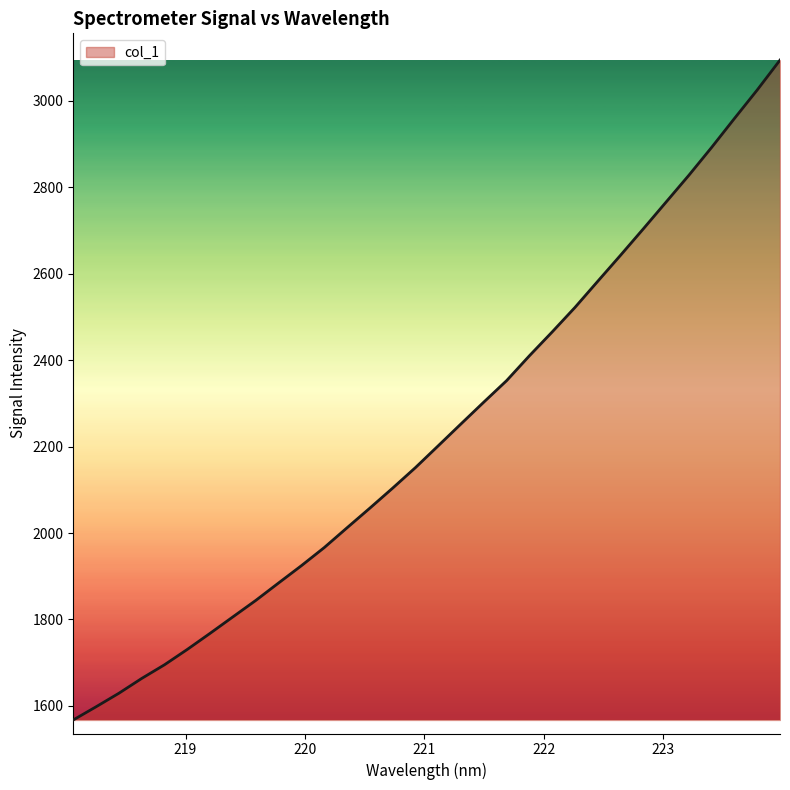

What is the maximum value shown in the chart?

3093.7